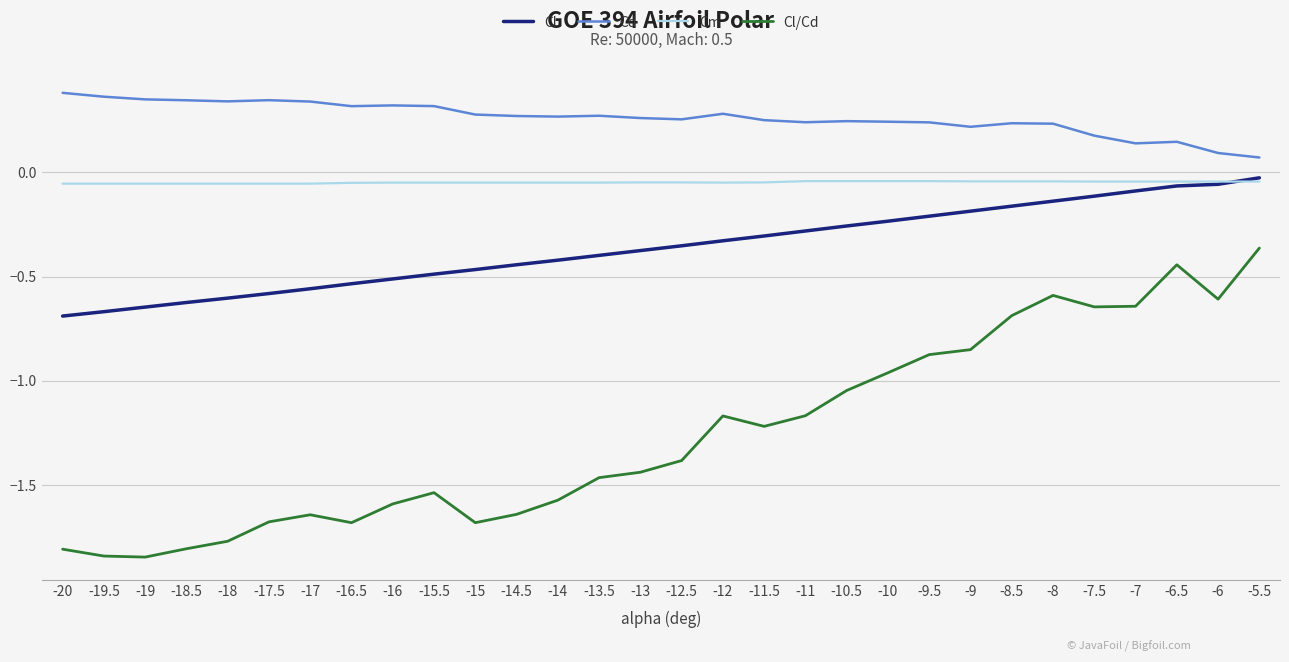

What position from the right is -7.5?

5